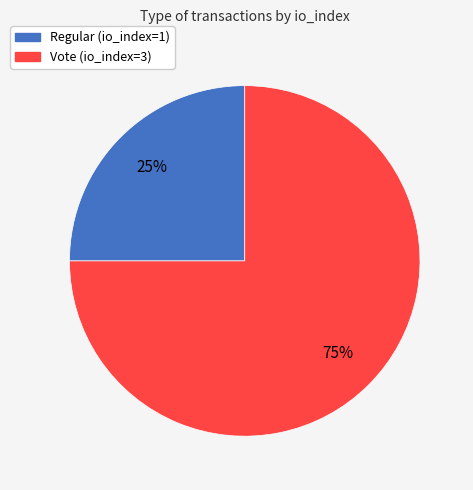

How many segments does this pie chart have?

2